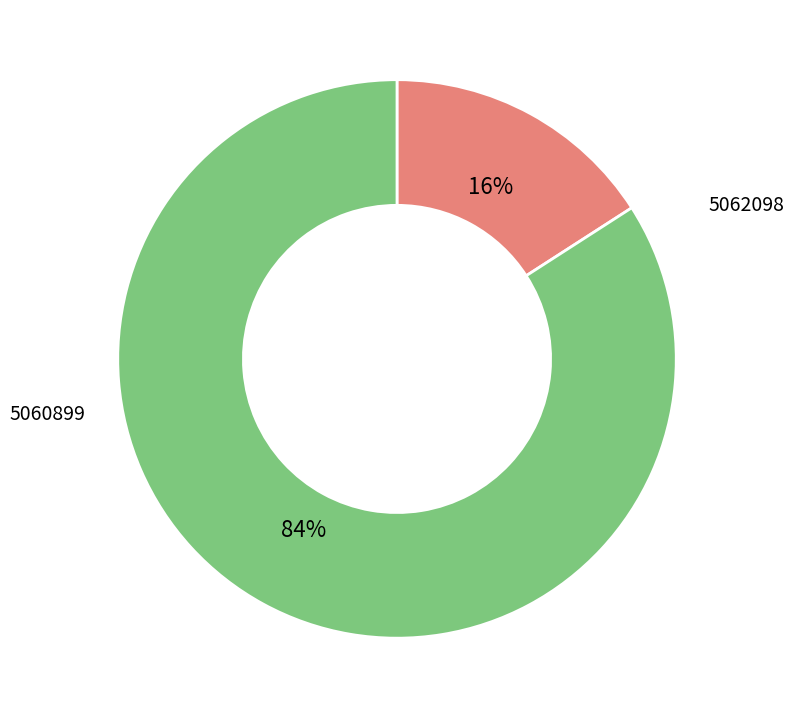

To the nearest percent, what is the difference between the largest and smallest slice percentages?

68%